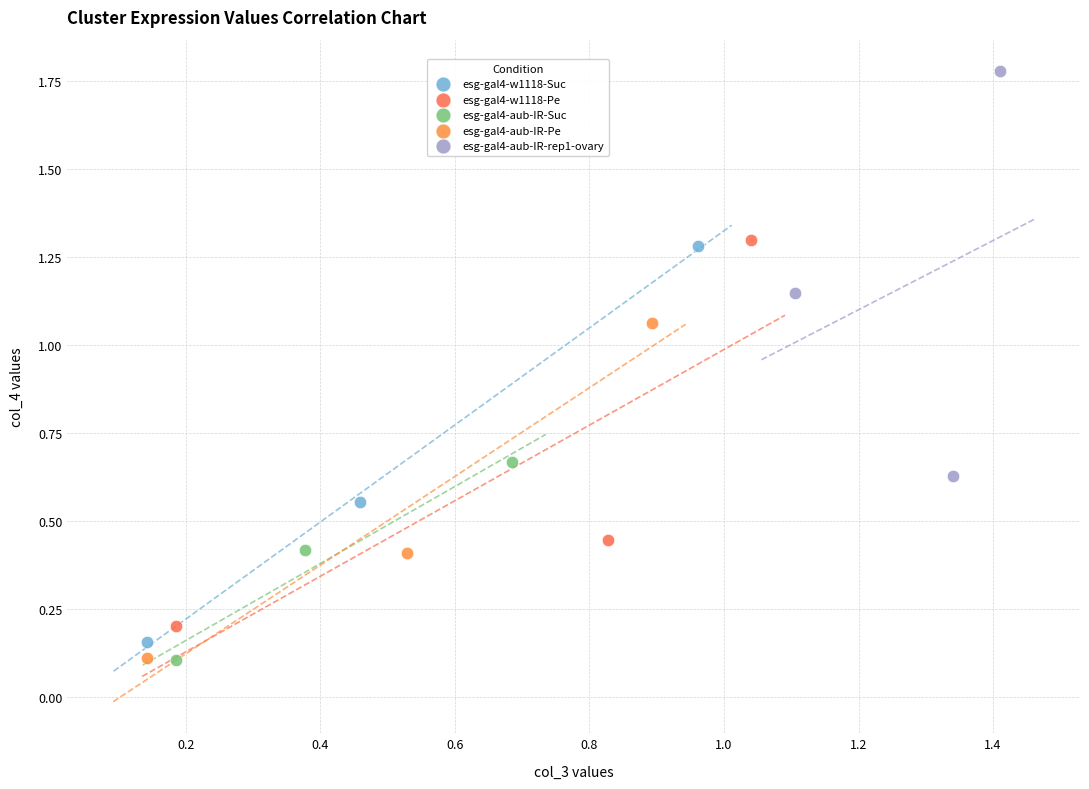

What are all the series names shown in the legend?

esg-gal4-w1118-Suc, esg-gal4-w1118-Pe, esg-gal4-aub-IR-Suc, esg-gal4-aub-IR-Pe, esg-gal4-aub-IR-rep1-ovary